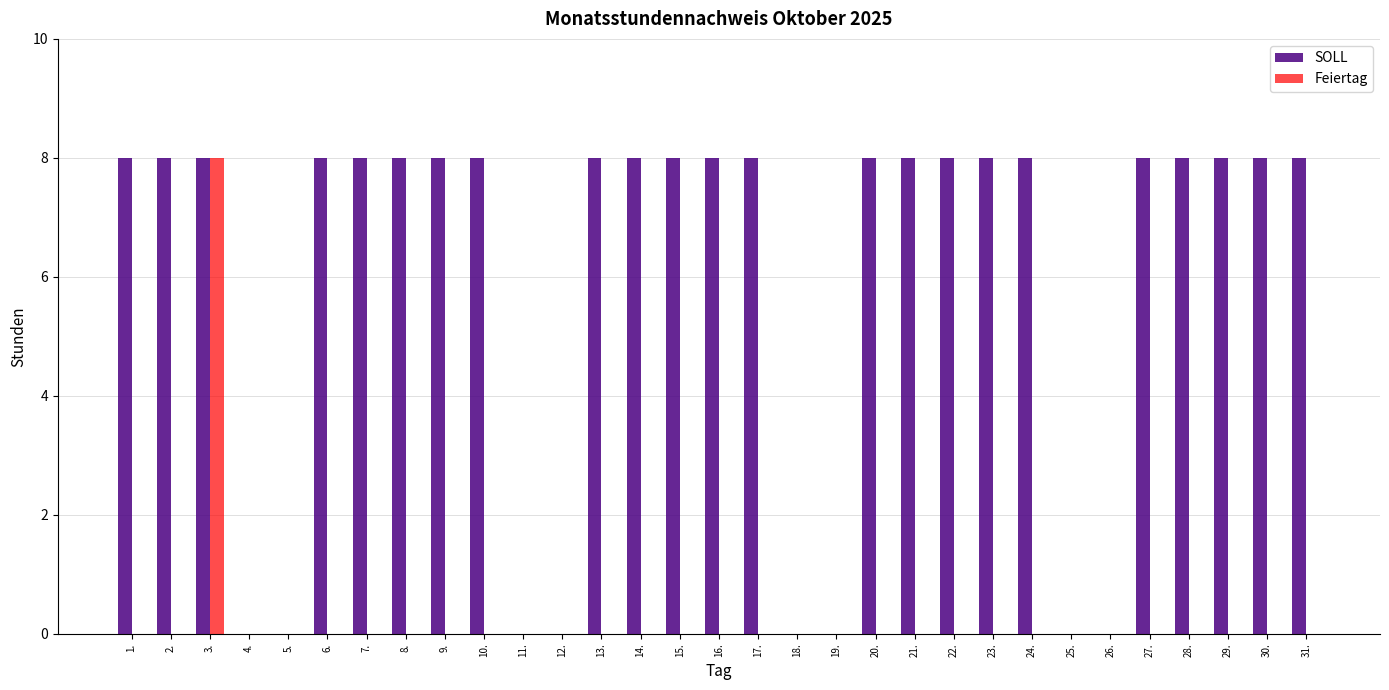

Which category has the highest value in the Feiertag series?

3.